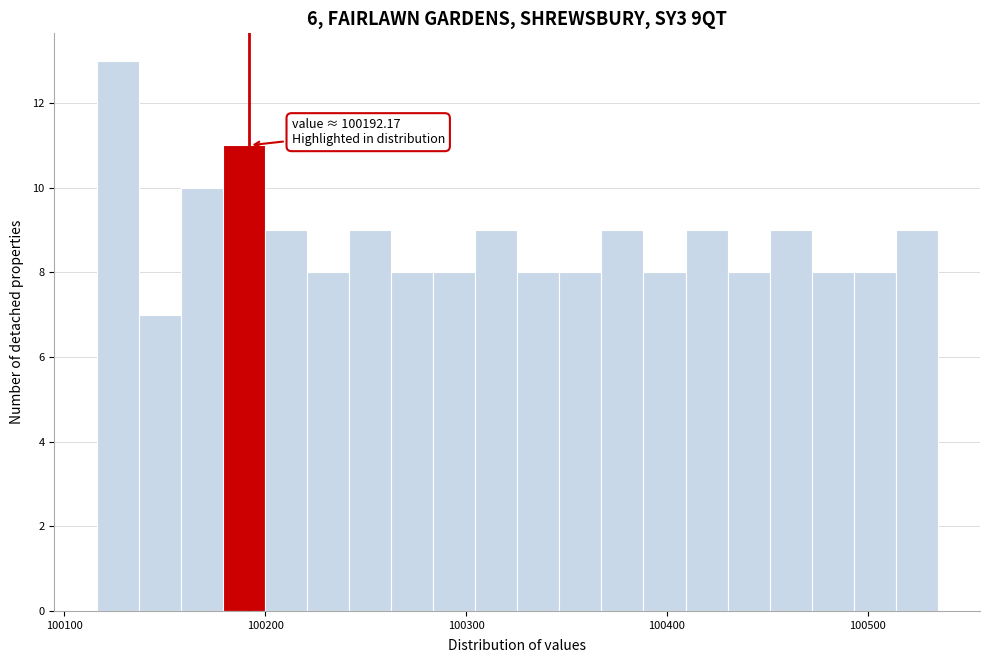

Read against the x-axis, roughly where is the centre of the tallest bar?

100130